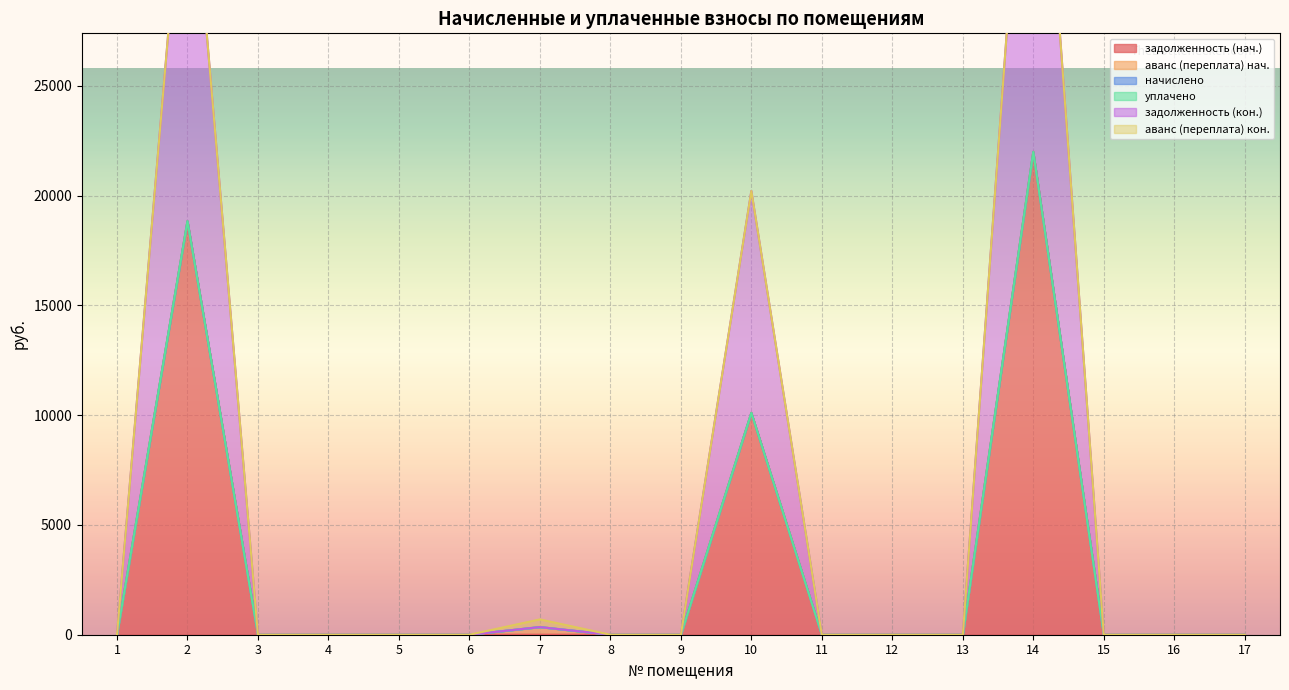

True or false: аванс col_2 has a value of -119.3 at 16.

False